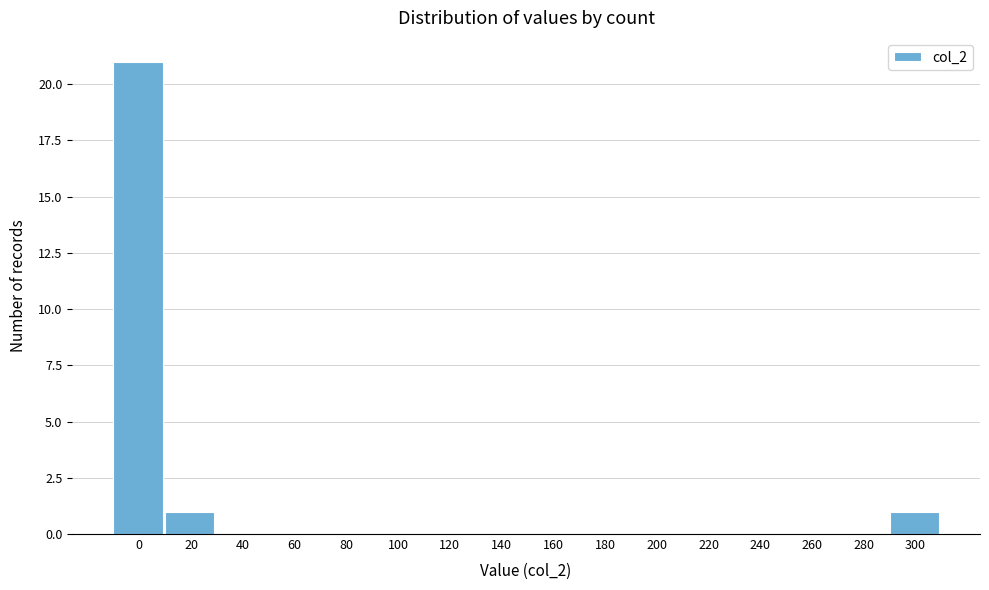

Reading left to right, list all the values displayed in this chart.

0=21	20=1	40=0	60=0	80=0	100=0	120=0	140=0	160=0	180=0	200=0	220=0	240=0	260=0	280=0	300=1